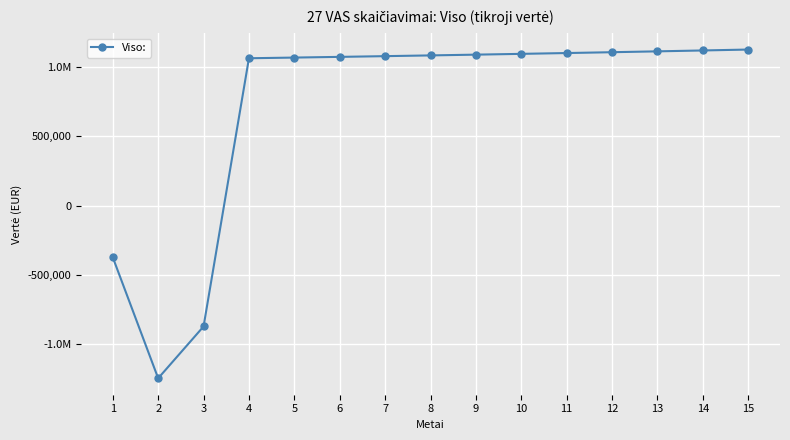

Is it true that the value at 12 is 1824006.8?

False